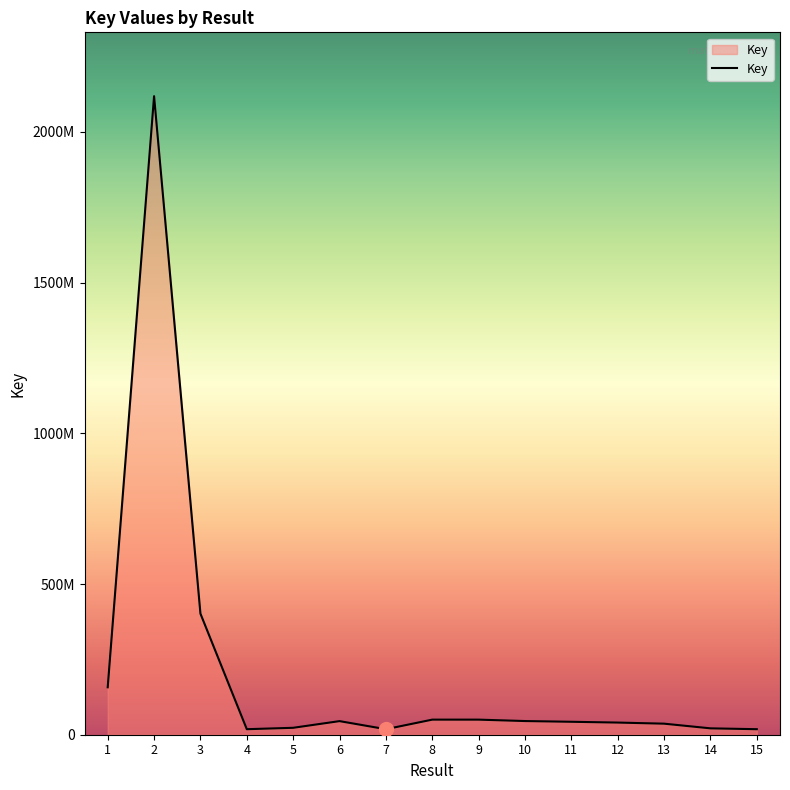

What is the sum of all values?

3087394705